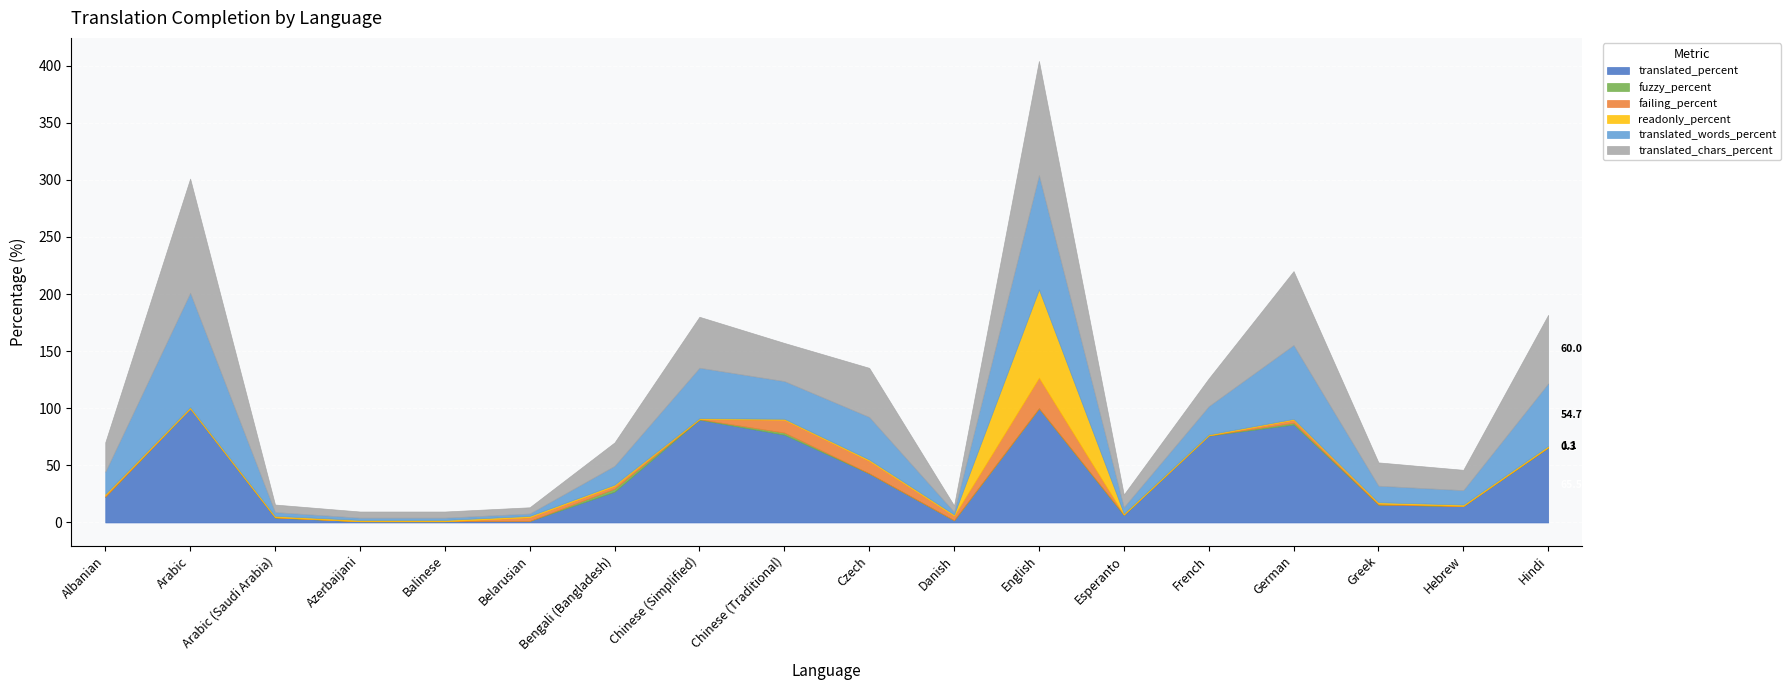

How many data points in fuzzy_percent are above 0?

11